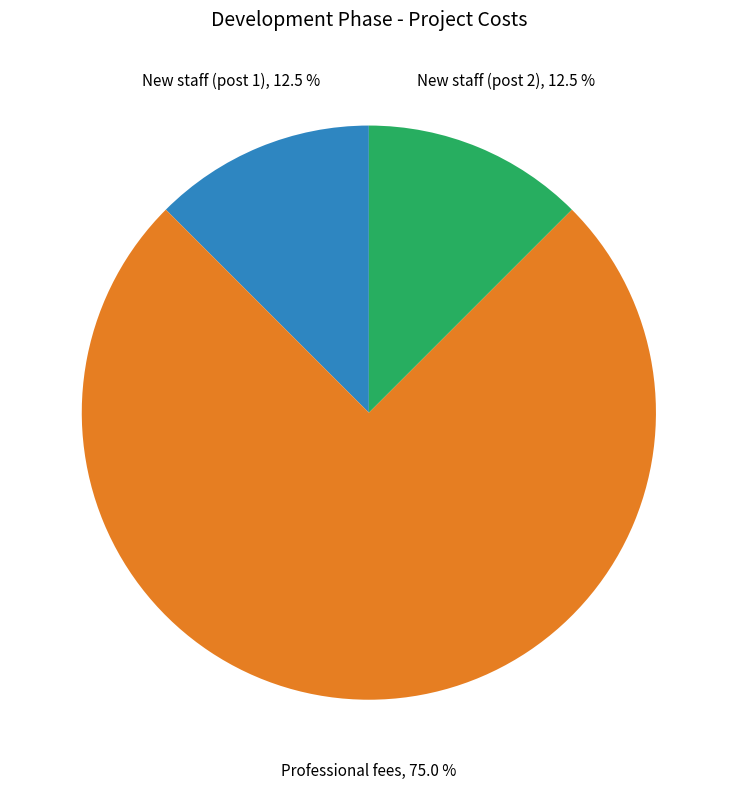

Count the number of slices in the pie.

3